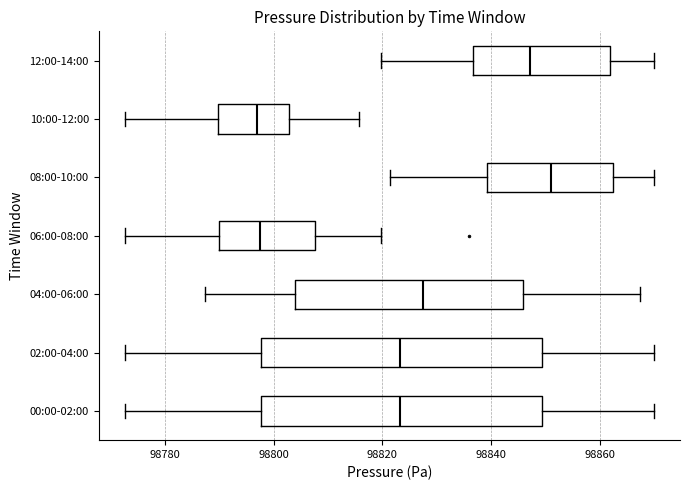

Which box's median line is the furthest to the right?

08:00-10:00